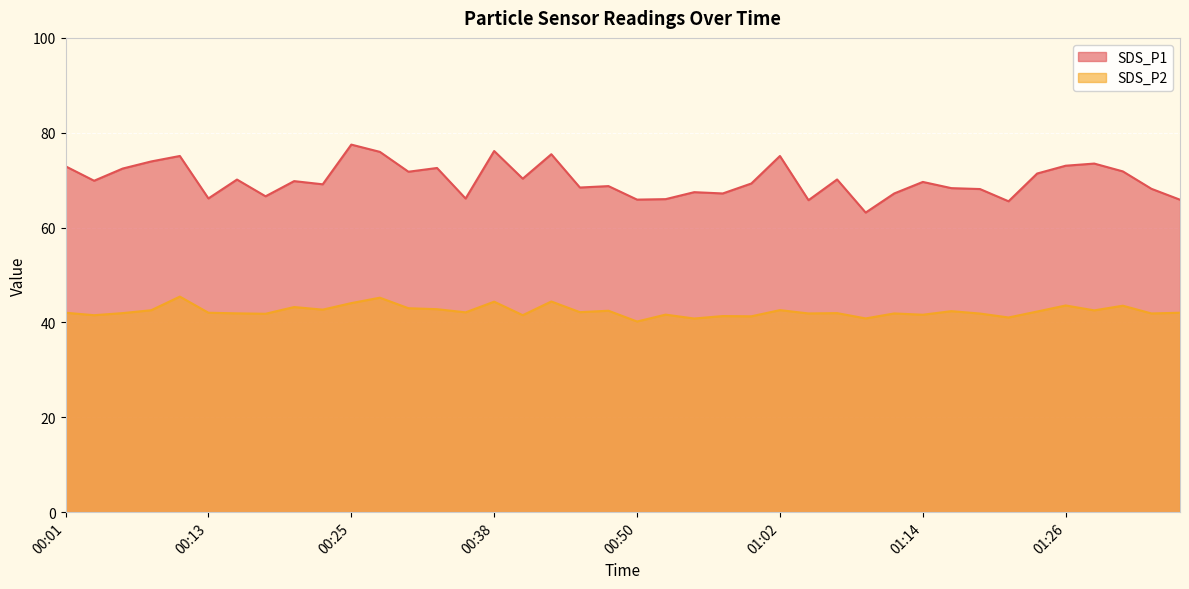

What is the highest value of the SDS_P2 series?

45.5